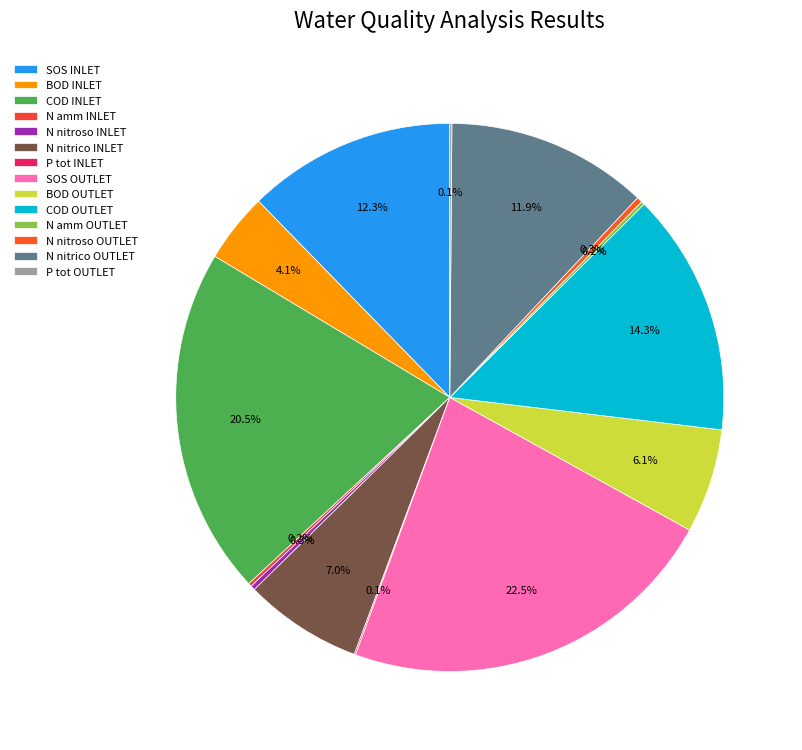

Combined, what portion of the pie is BOD OUTLET and N nitrico INLET?

13.1%